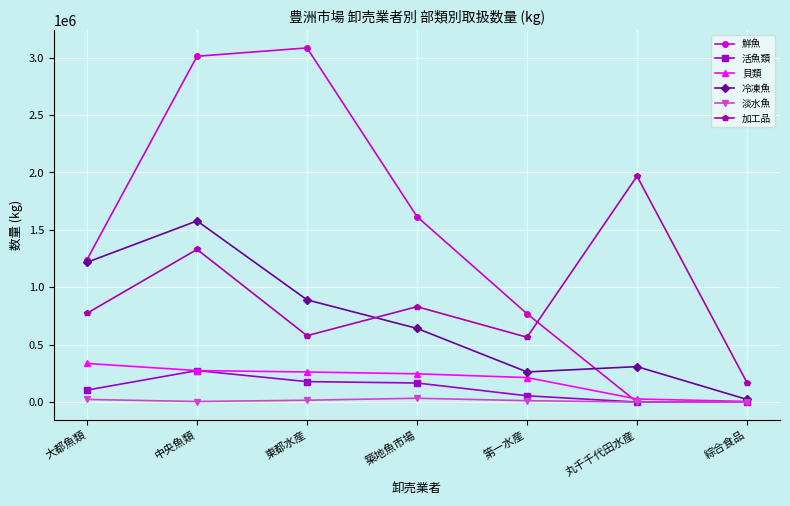

Is this an area chart (filled region under the line)?

No